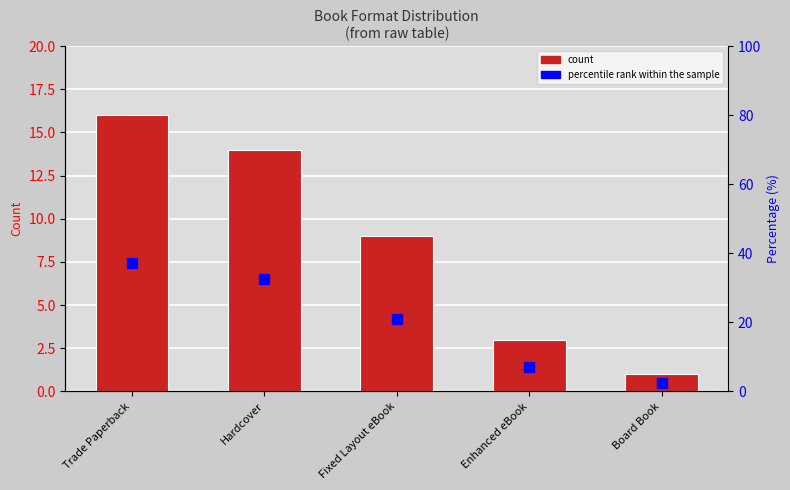

Which series reaches the minimum Y coordinate?

count